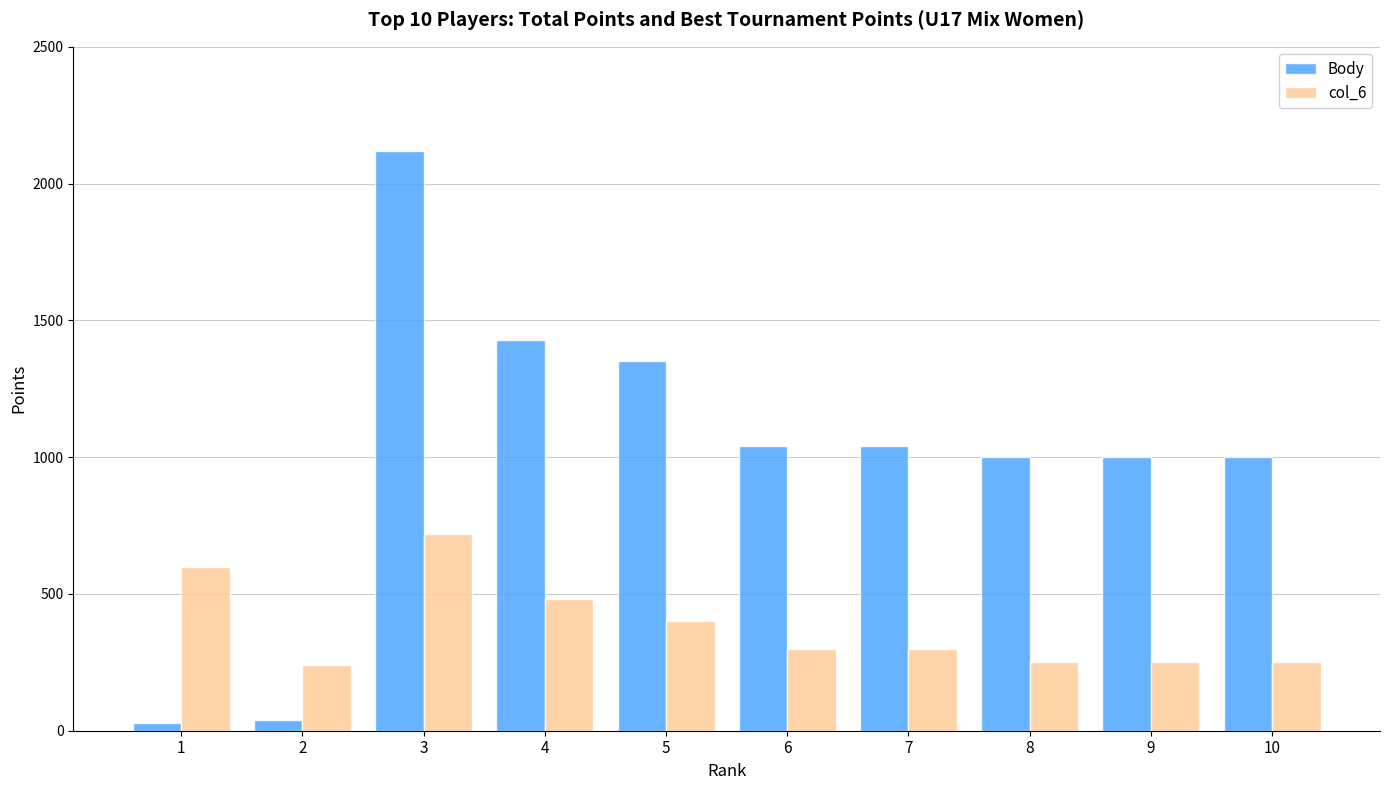

What is the value of the col_6 bar at the 8th from the left?

250